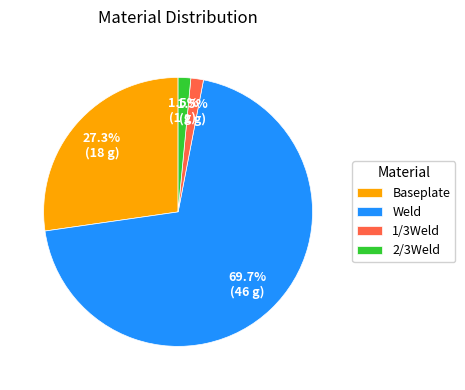

To the nearest percent, what is the difference between the largest and smallest slice percentages?

68%